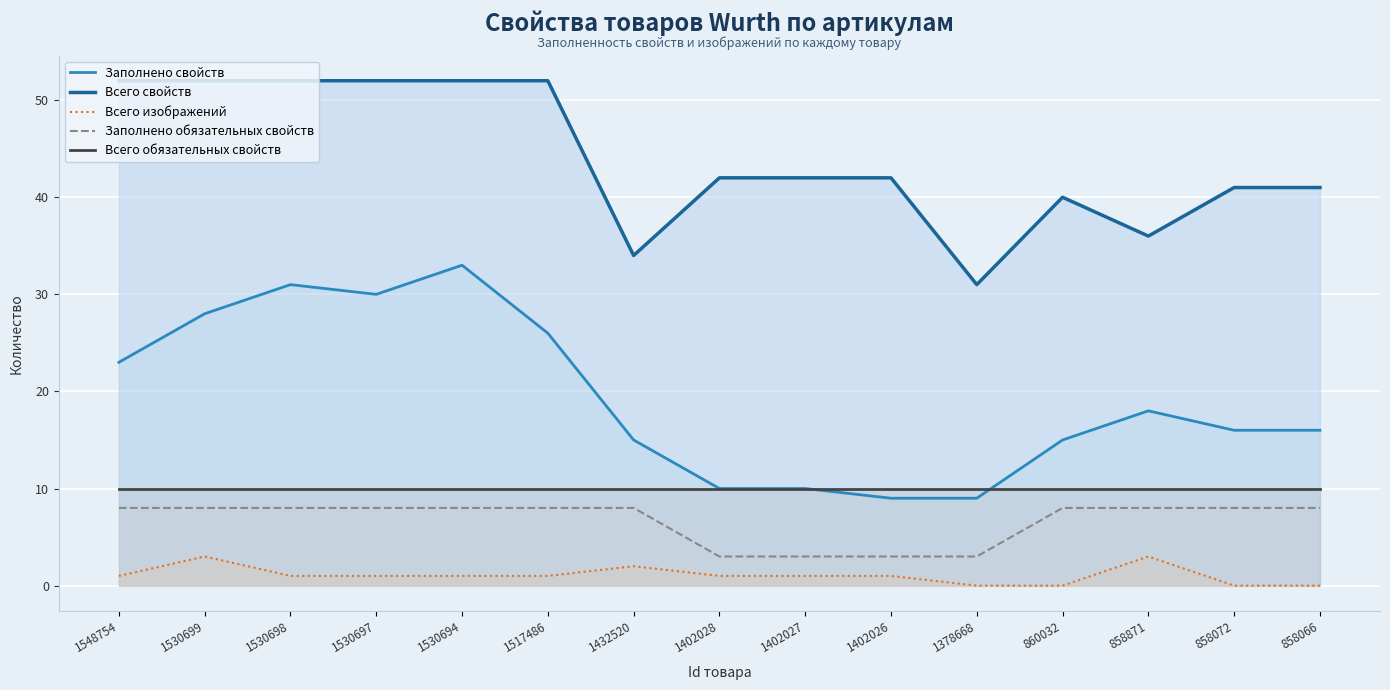

How many series are shown in this chart?

5